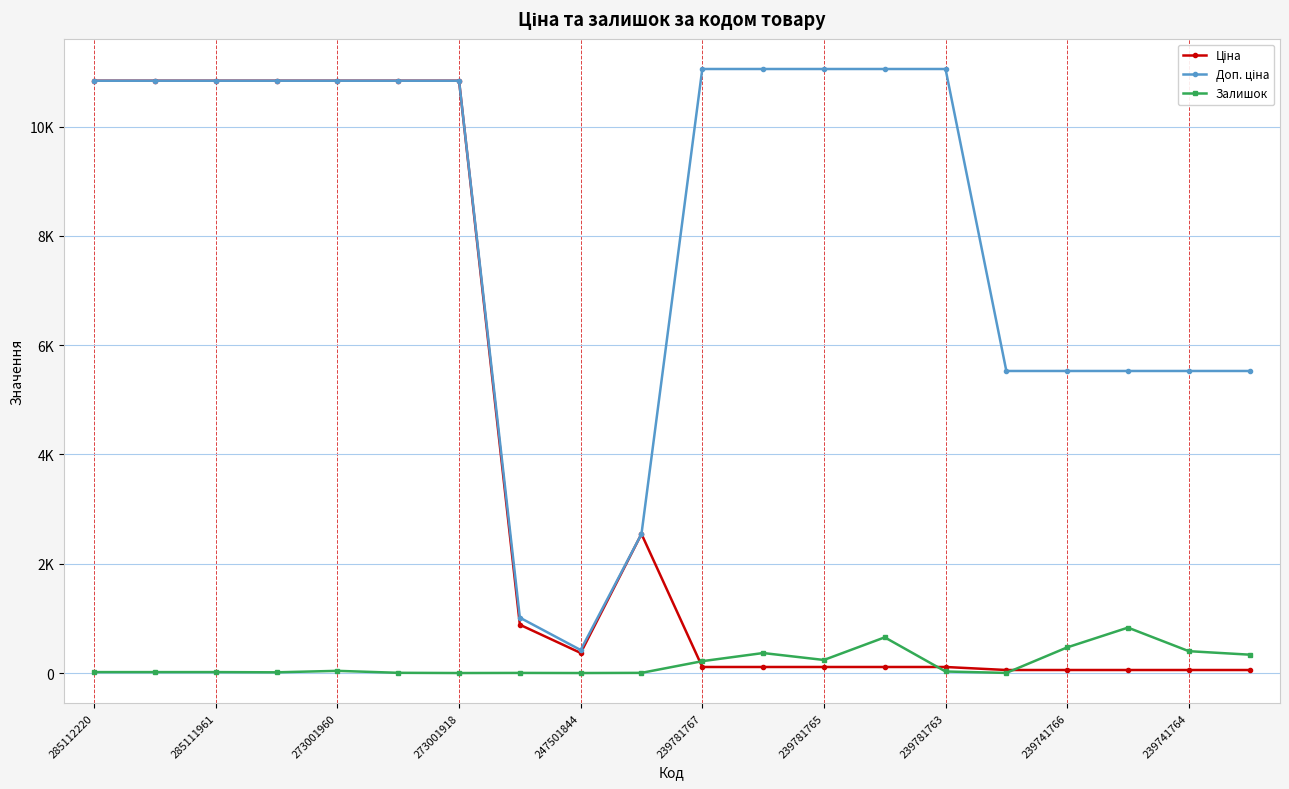

Is this an area chart (filled region under the line)?

No